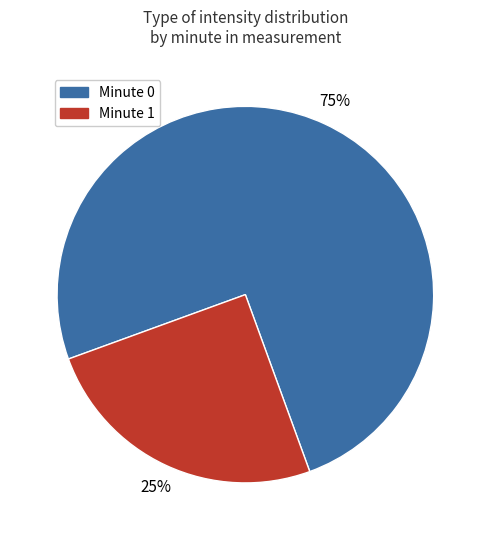

Does any single category account for the majority?

Yes